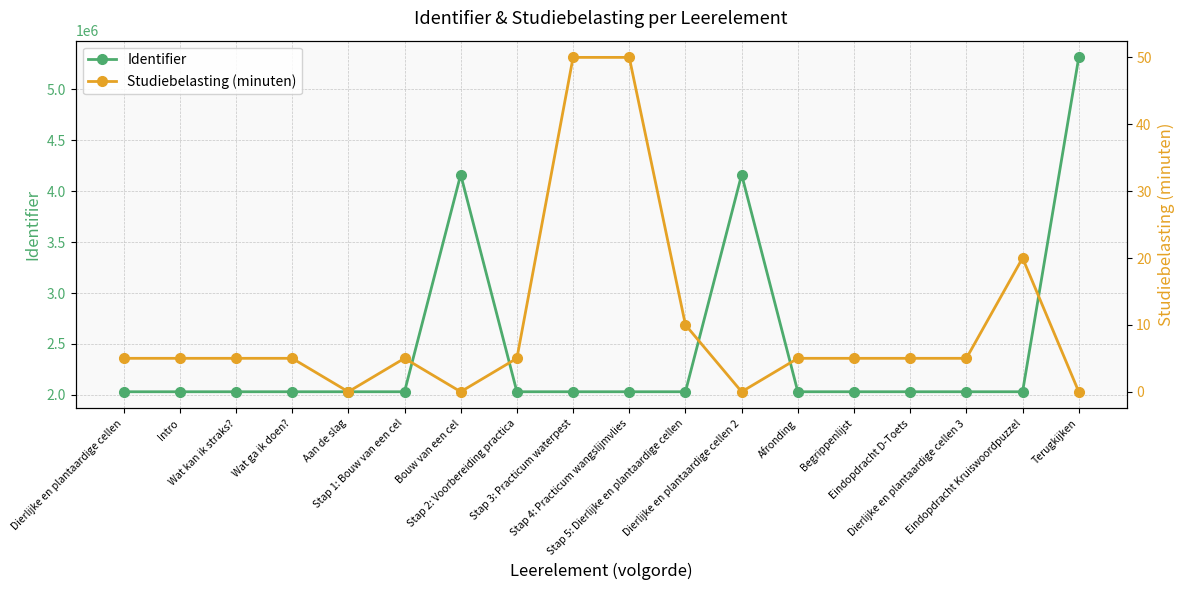

What is the difference between the highest and lowest values at Wat ga ik doen??

2031519